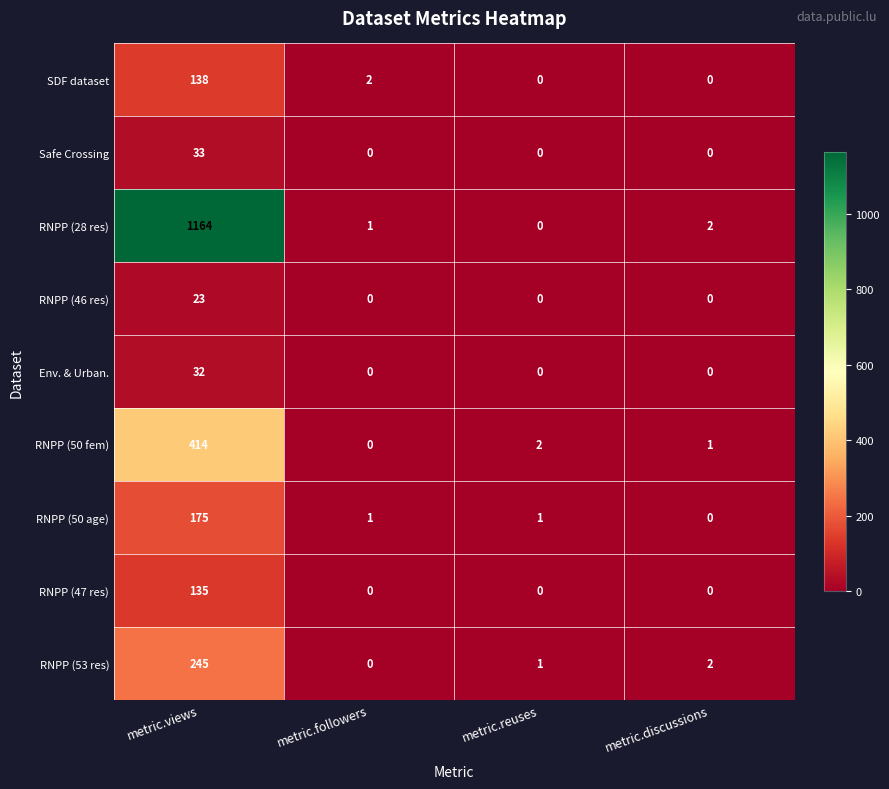

Is it true that SDF dataset equals 0 at metric.discussions?

True